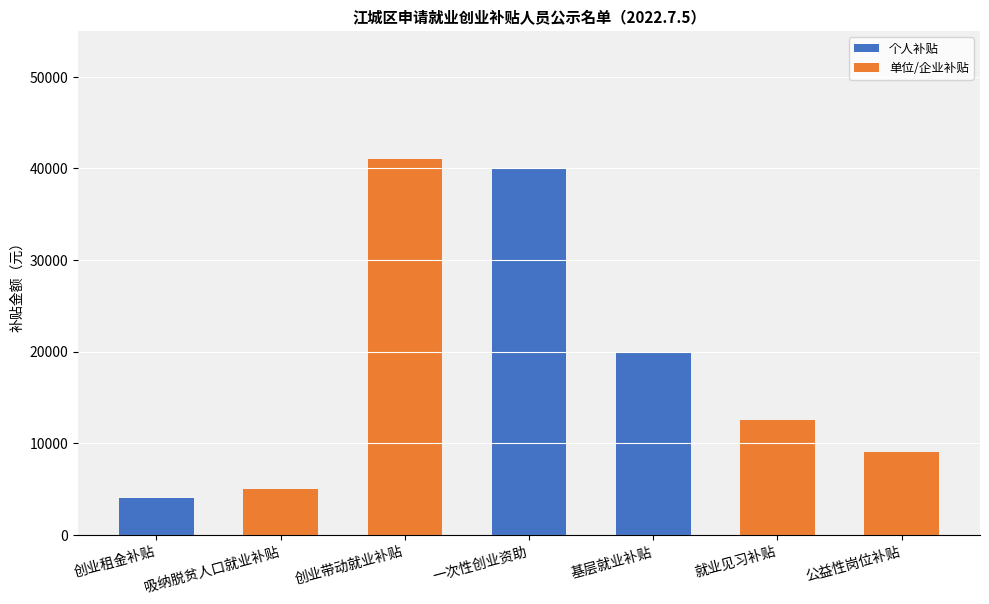

The value of 个人补贴 at 基层就业补贴 is 20000.0. True or false?

True